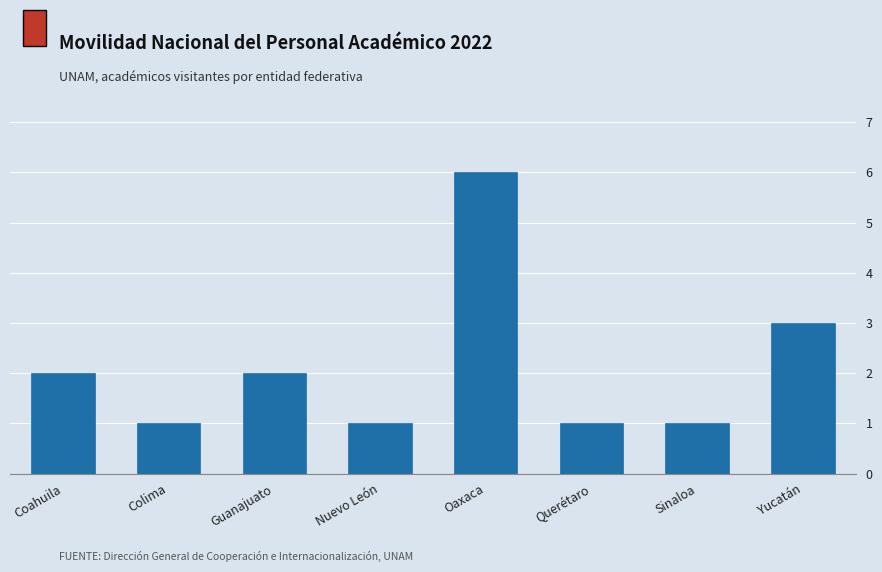

Reading left to right, what are all the values shown in this chart?

2	1	2	1	6	1	1	3